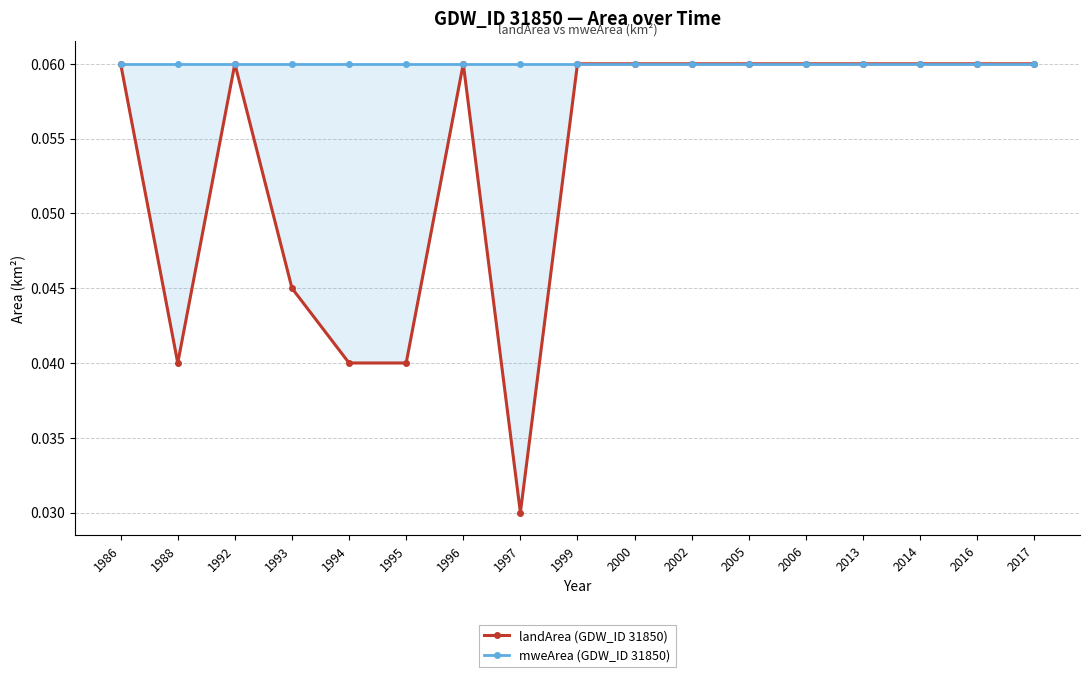

Which series has the largest total across all categories?

mweArea (GDW_ID 31850)